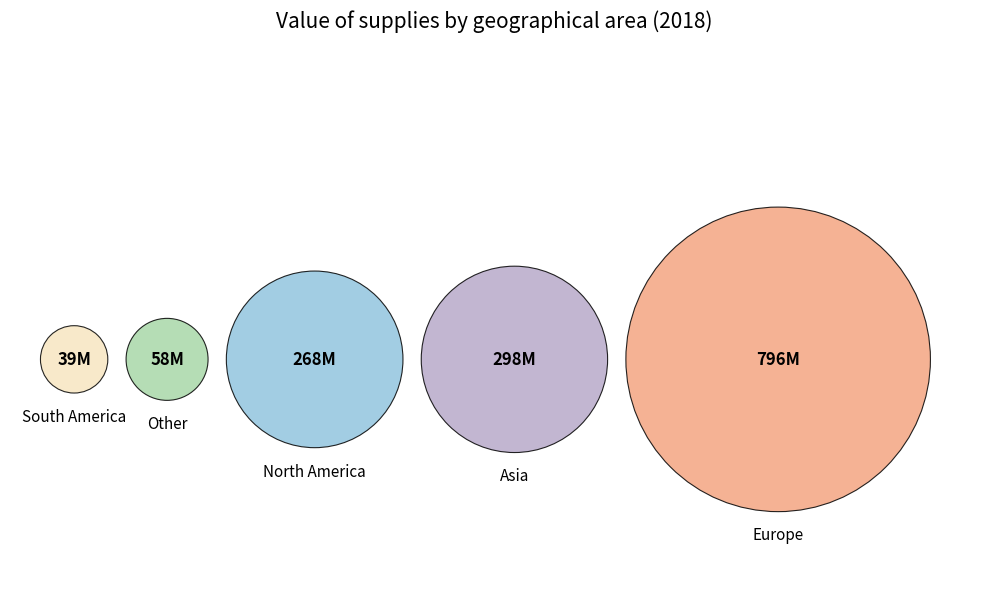

Rank the categories by value from highest to lowest.

Europe, Asia, North America, Other, South America